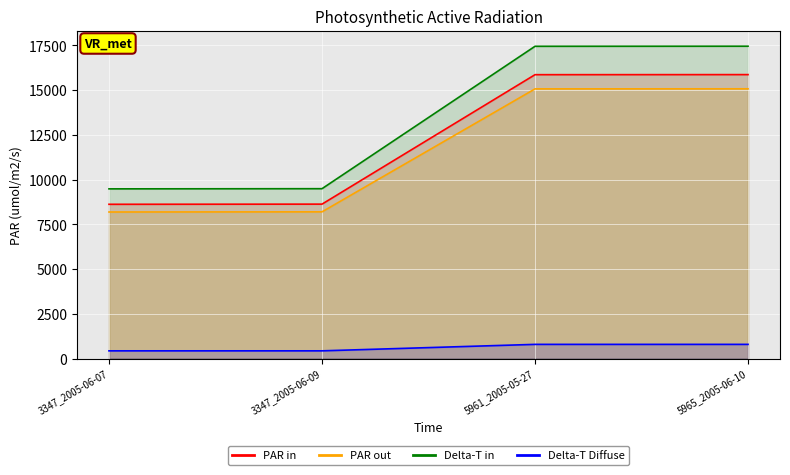

How many lines are shown in the chart?

4